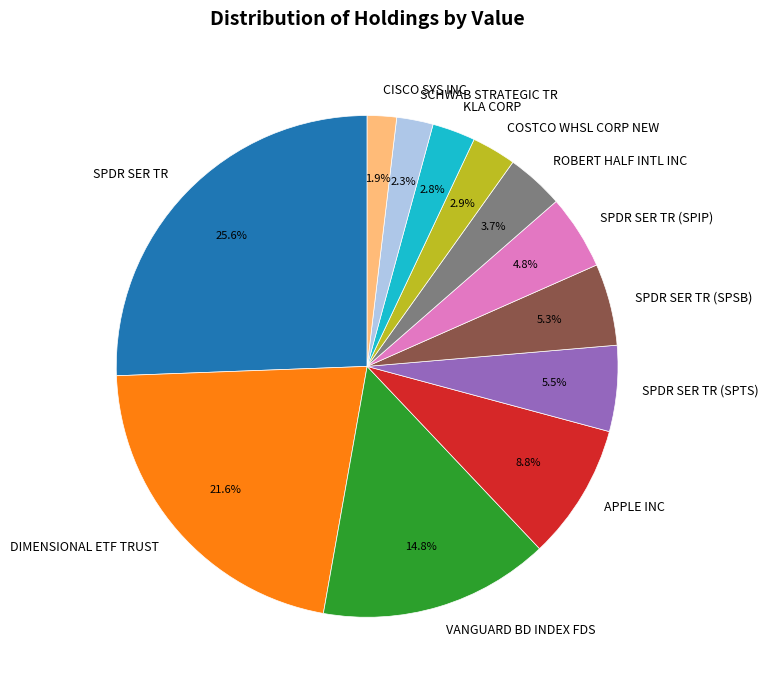

To the nearest percent, what portion does SPDR SER TR (SPSB) represent?

5%